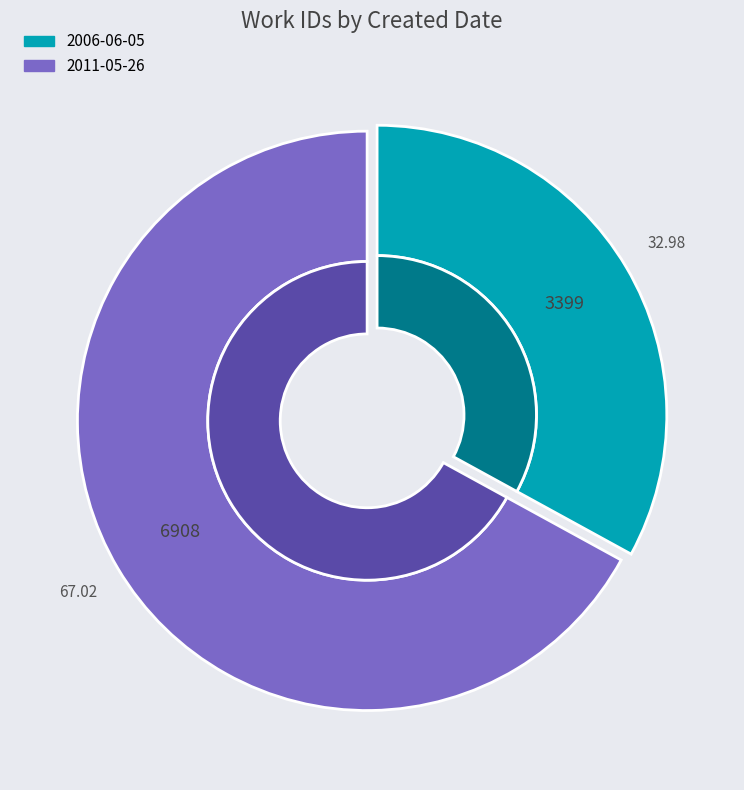

What percentage is NOT represented by 2006-06-05?

67.0%